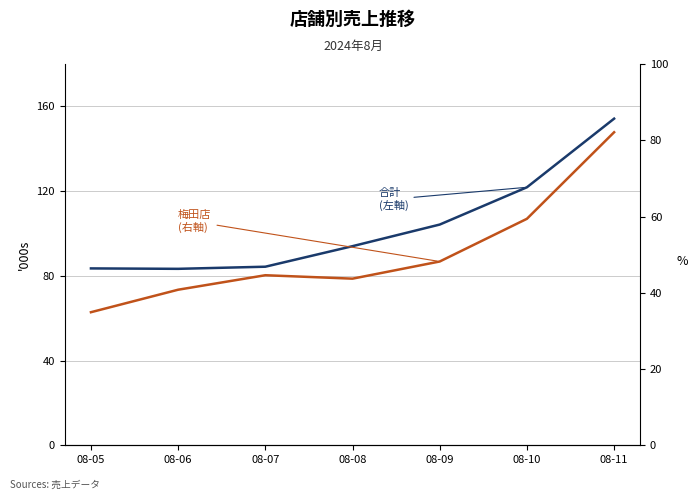

Which category has the highest value in the 合計 series?

08-11